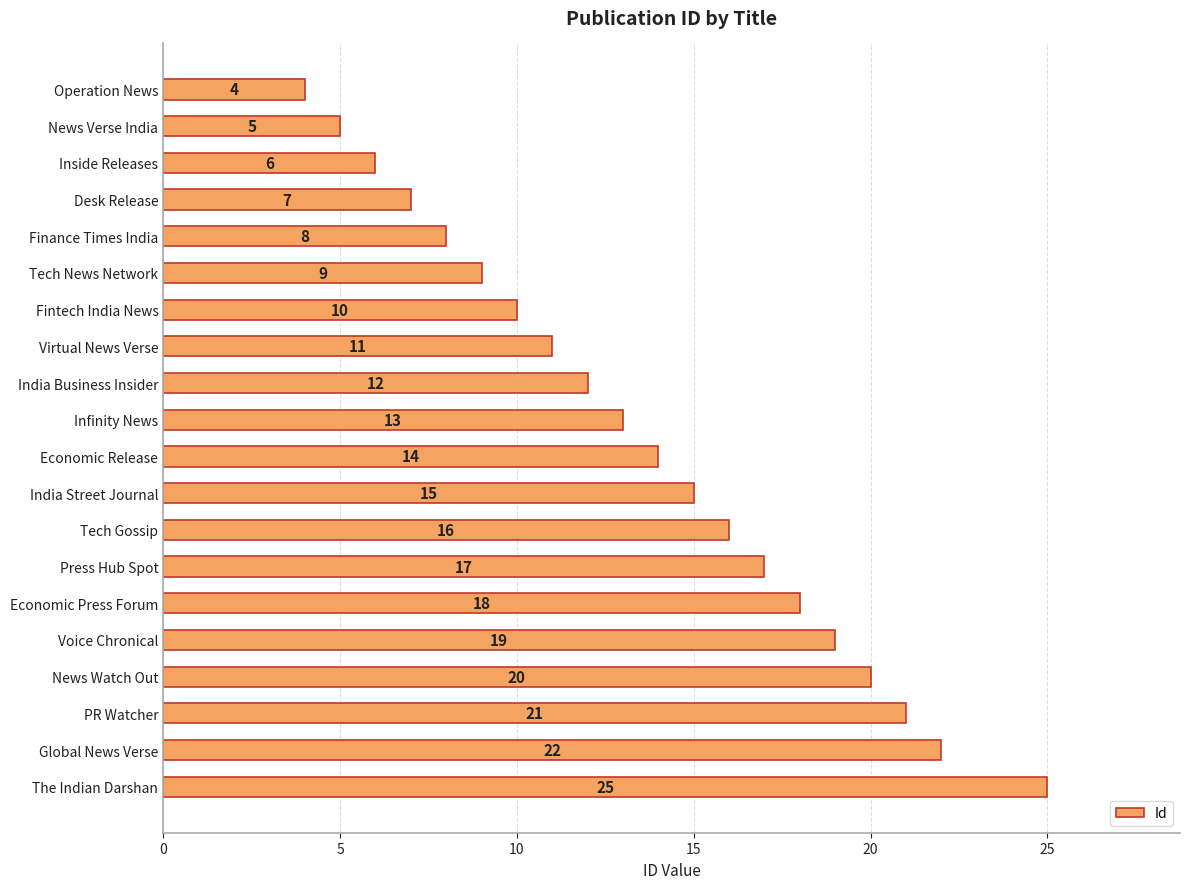

What is the change in value from News Verse India to News Watch Out?

+15